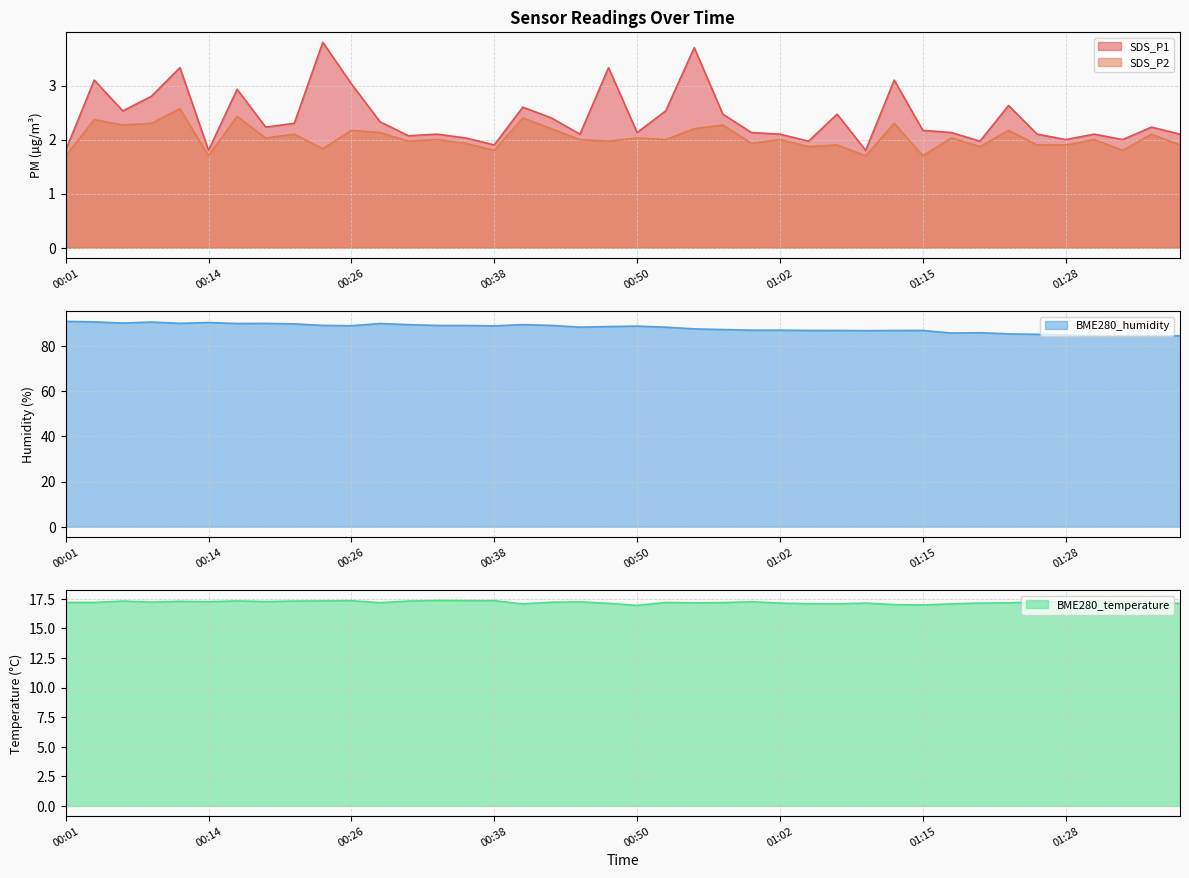

At which label does SDS_P2 reach its peak?

00:11